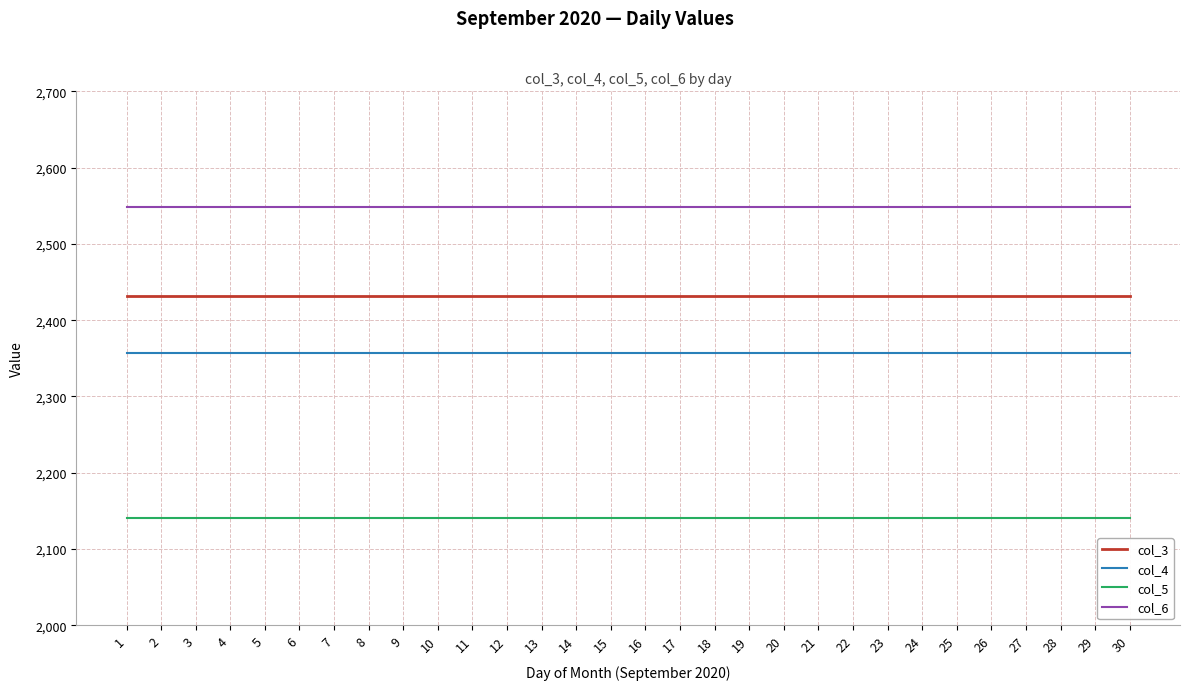

What is the minimum value for col_5?

2141